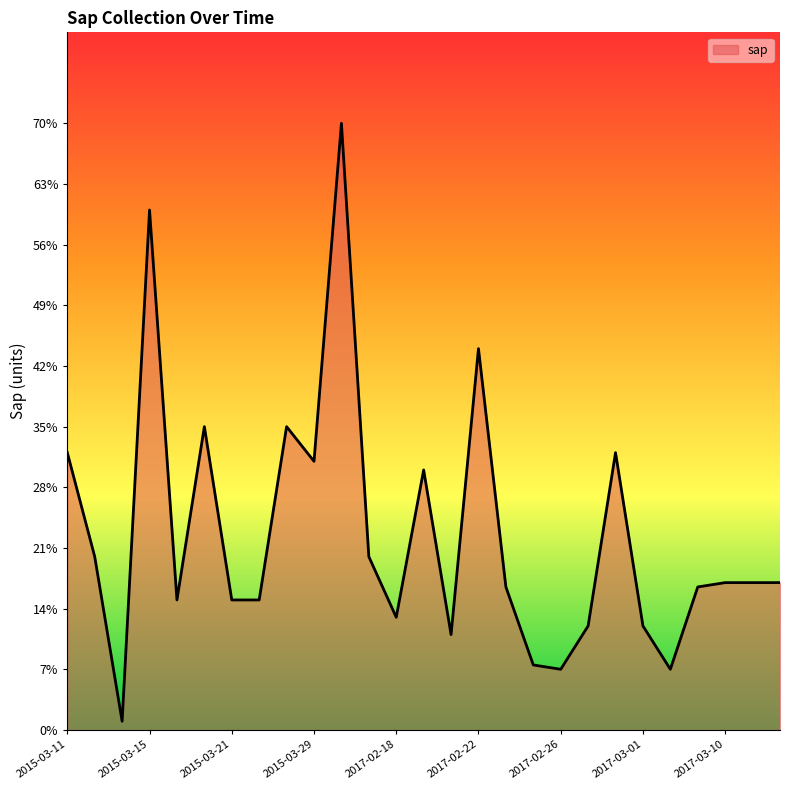

How many lines are shown in the chart?

1